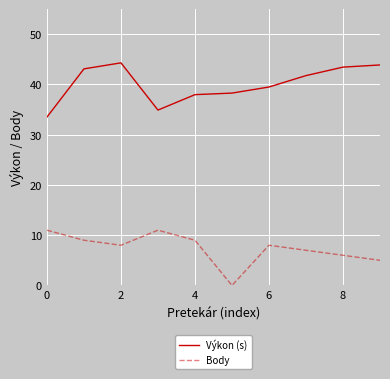

Which series has the largest total across all categories?

Výkon (s)